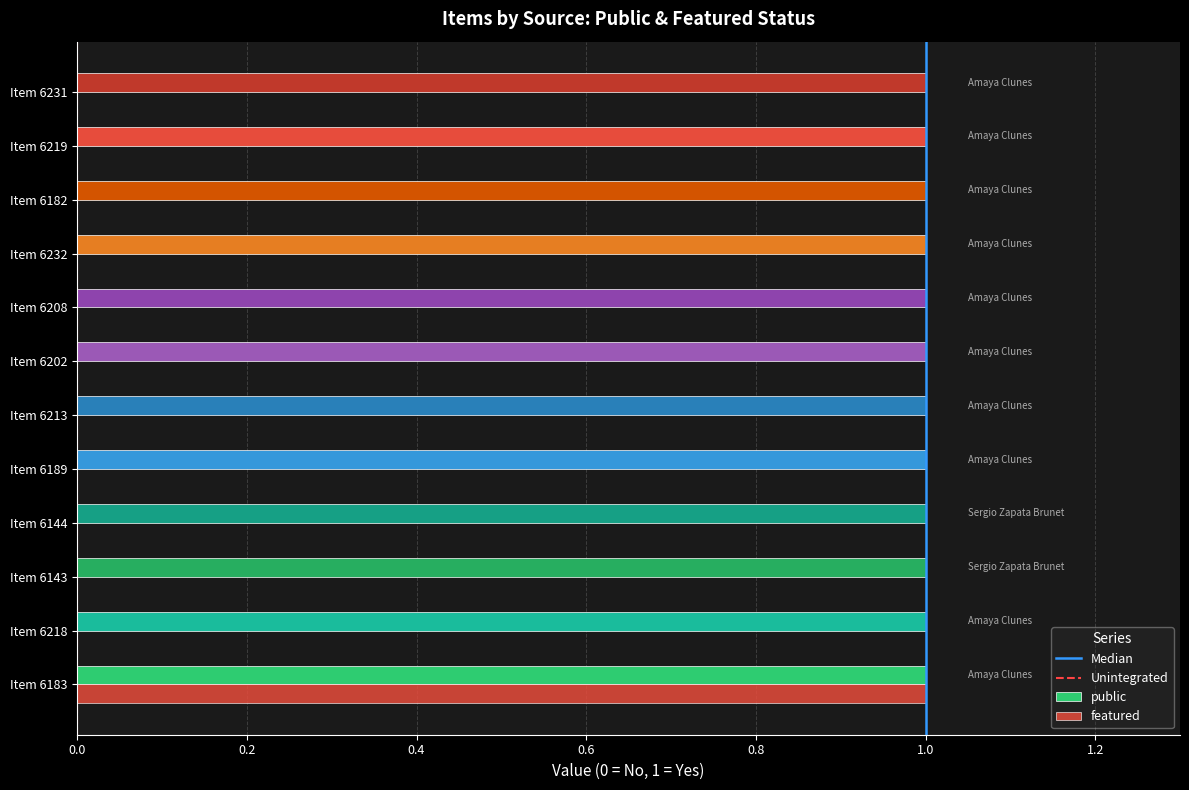

What is the value of the 10th bar from the left?

1